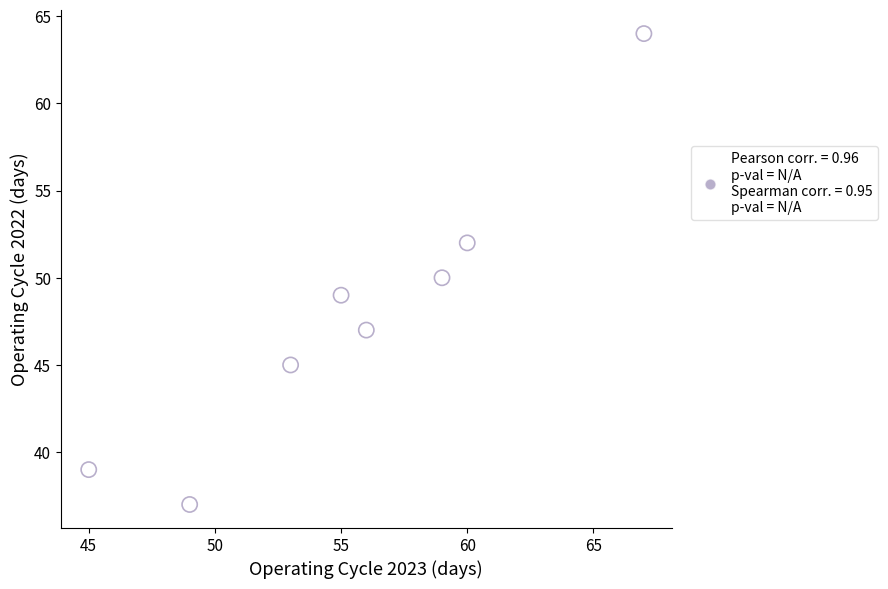

What is the range of X values (max minus min)?

22